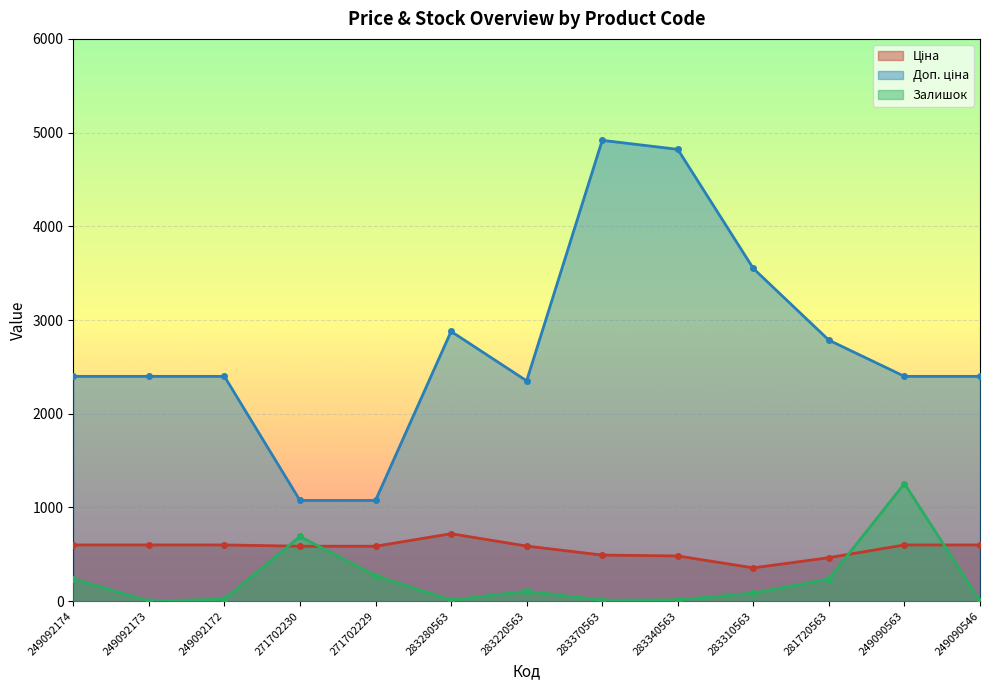

True or false: Доп. ціна and Ціна intersect in this chart.

False